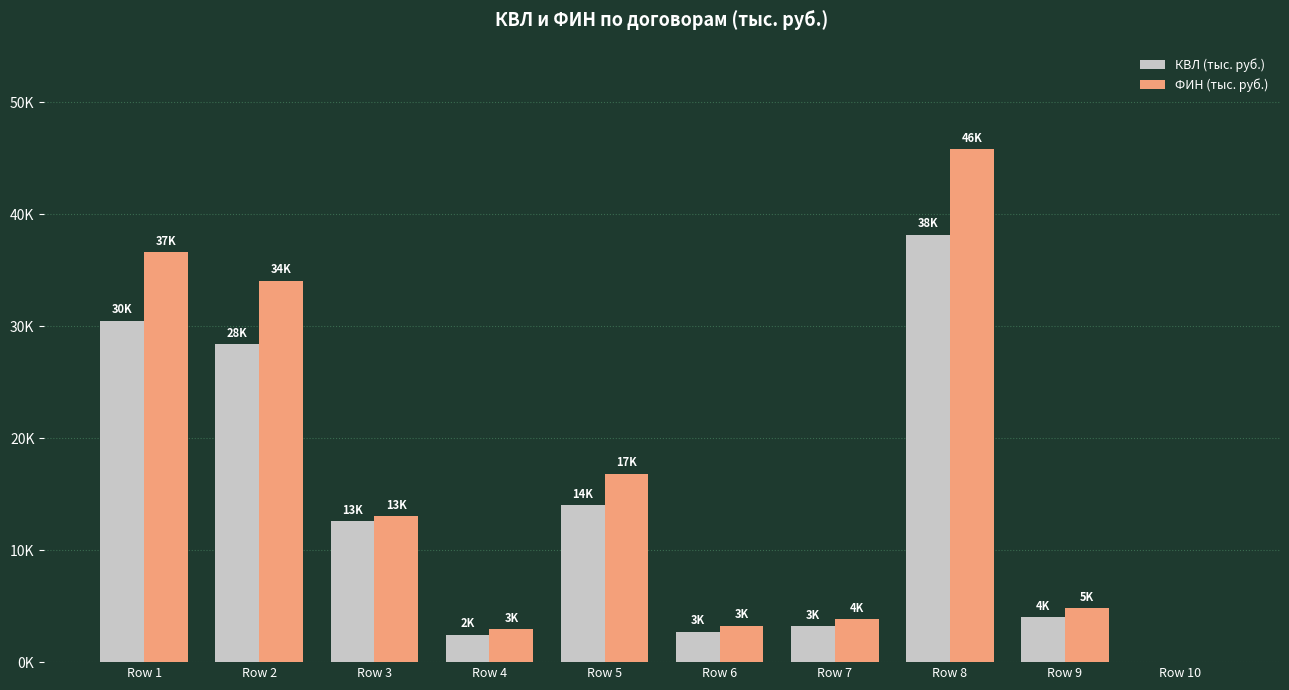

Are the bars grouped side by side (vs. stacked)?

Yes